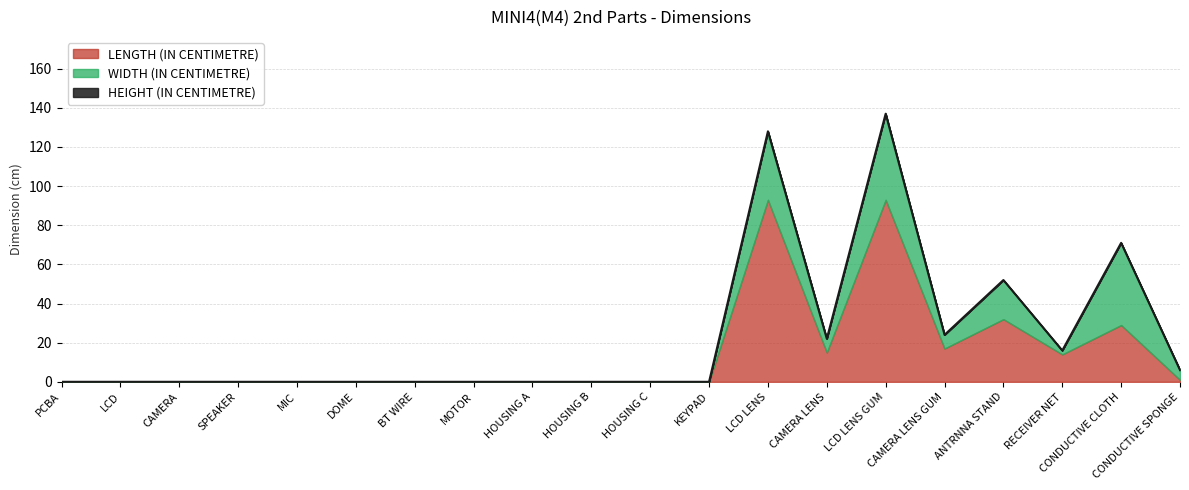

True or false: HEIGHT (IN CENTIMETRE) and WIDTH (IN CENTIMETRE) intersect in this chart.

False